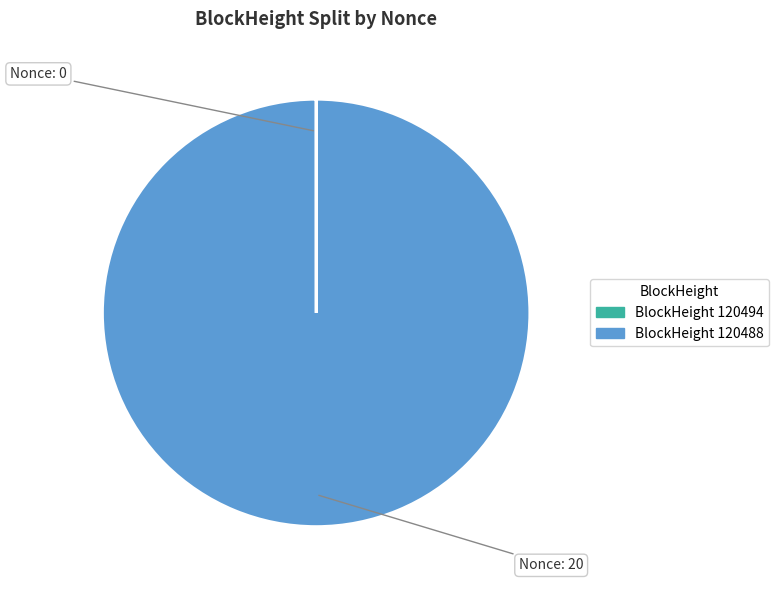

What is the largest slice in the pie chart?

120488